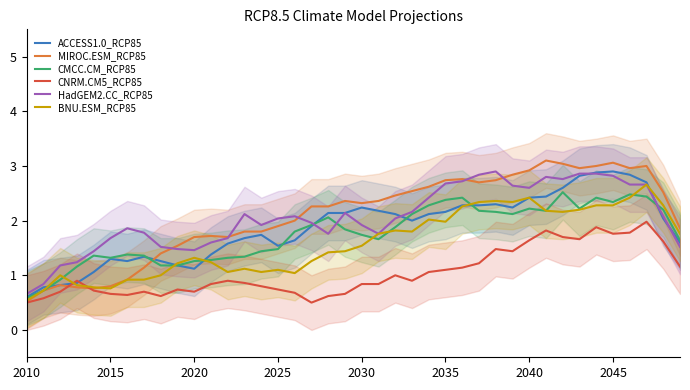

Count the number of data series in this chart.

6